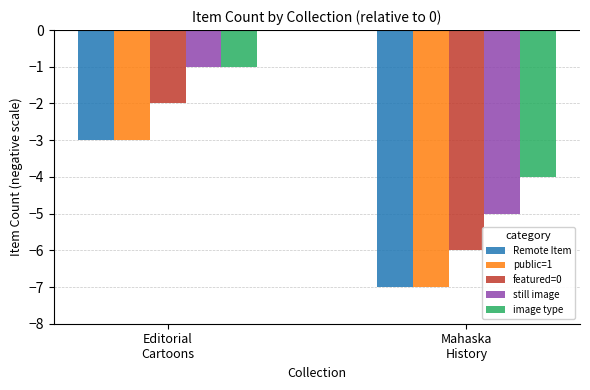

What is the difference between the featured=0 values at Editorial
Cartoons and Mahaska
History?

4